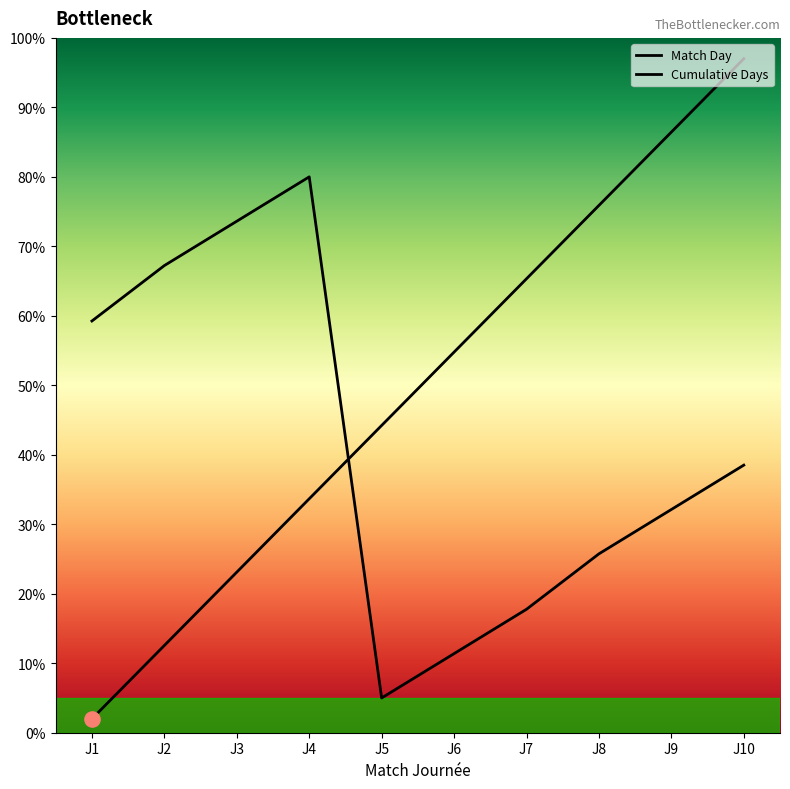

How many lines are shown in the chart?

2